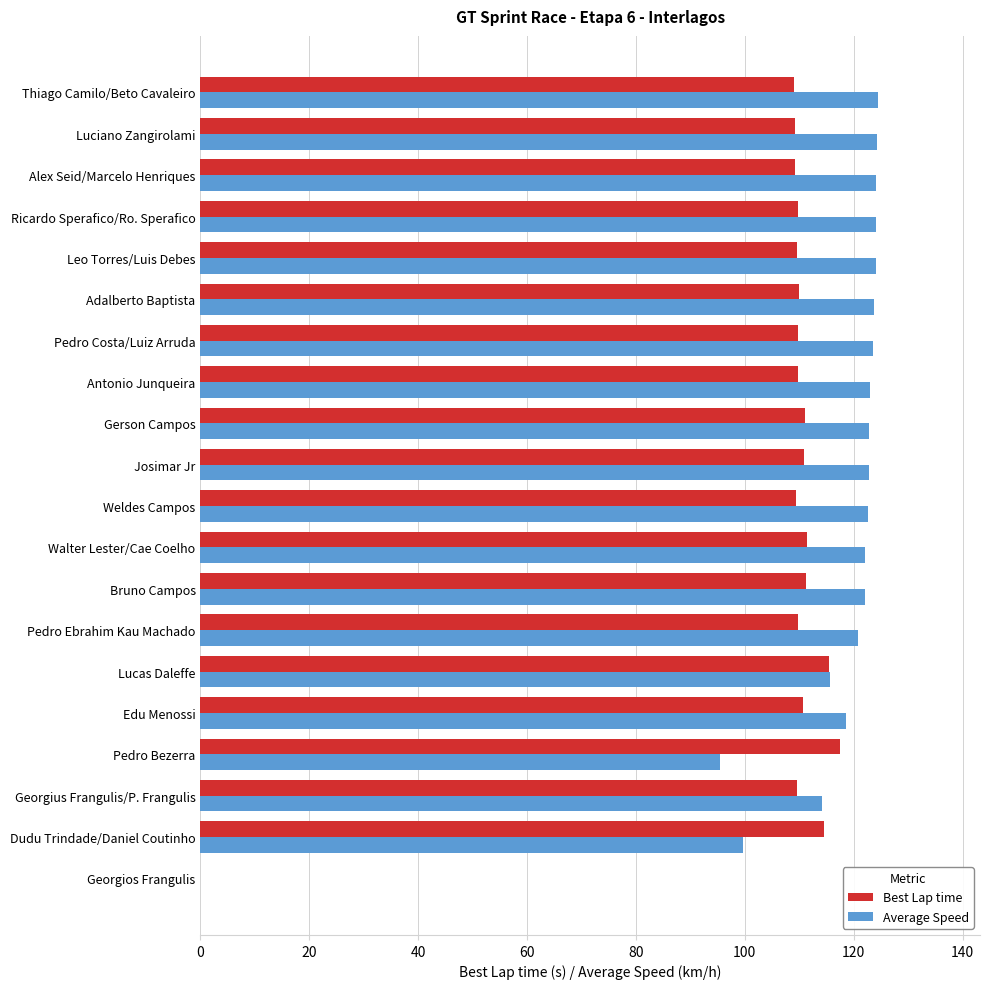

The value of Best Lap time at Weldes Campos is 168.7. True or false?

False